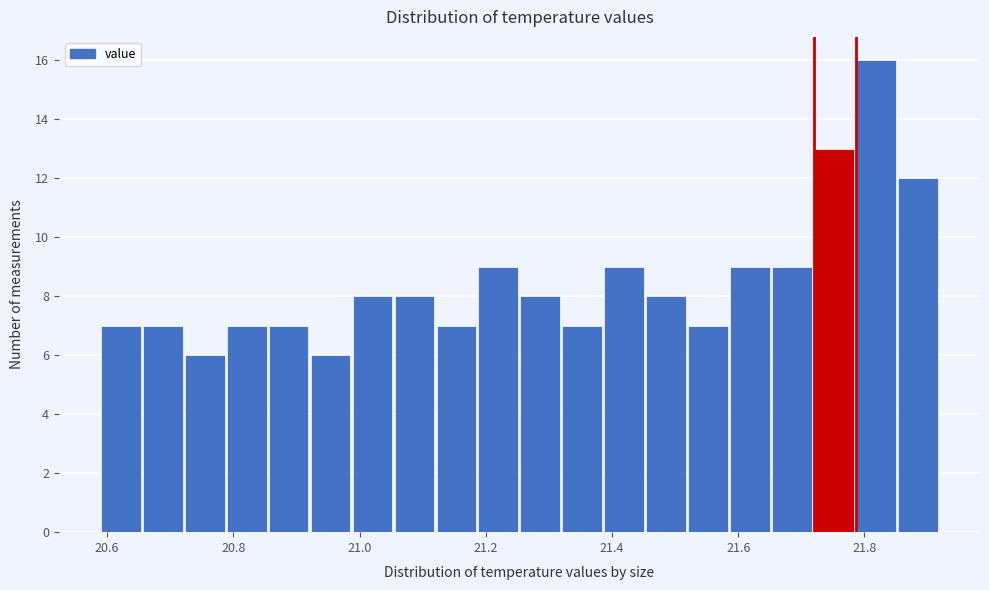

Around what value on the x-axis is the tallest bar? Give the approximate position of its centre, as read against the axis.

21.82